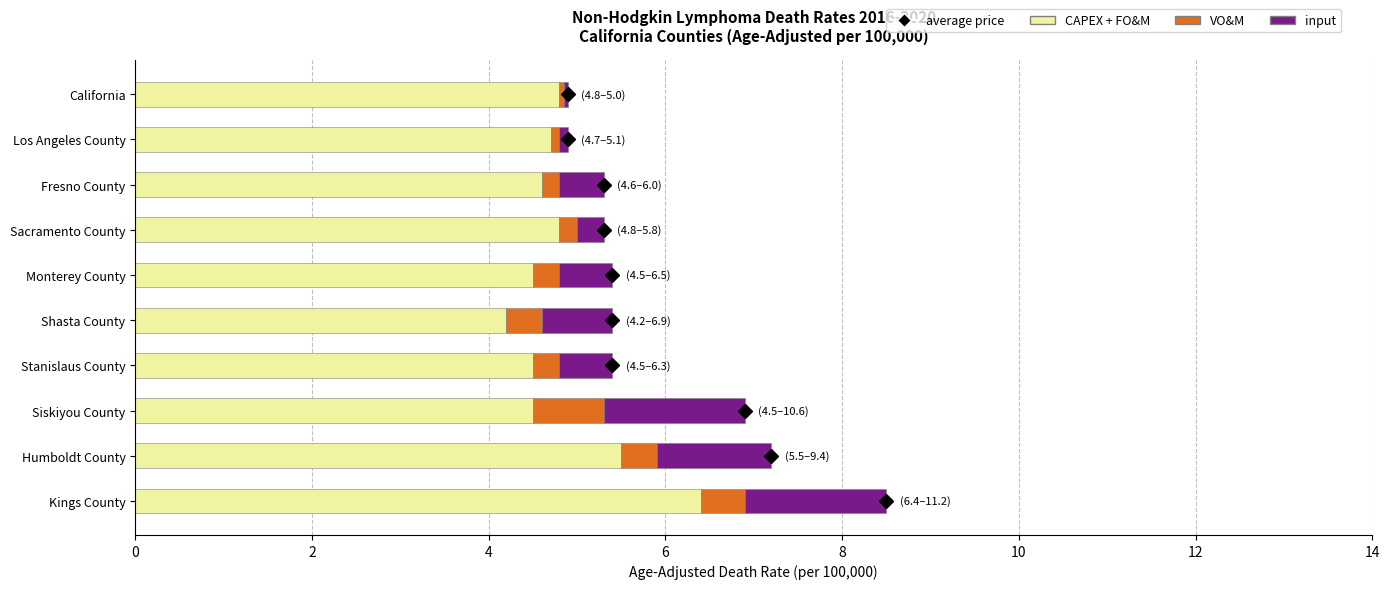

What is the difference between the maximum and second lowest values in the CAPEX + FO&M series?

1.9